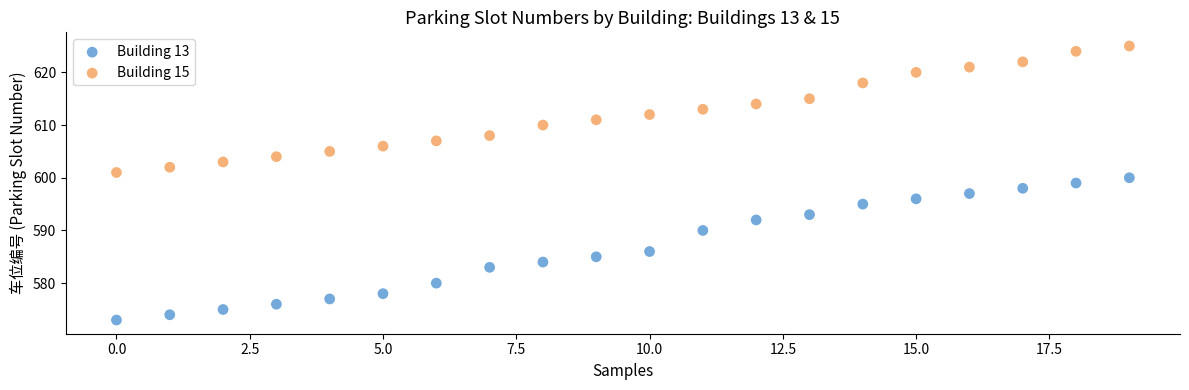

Which series has the widest spread of Y values?

Building 13